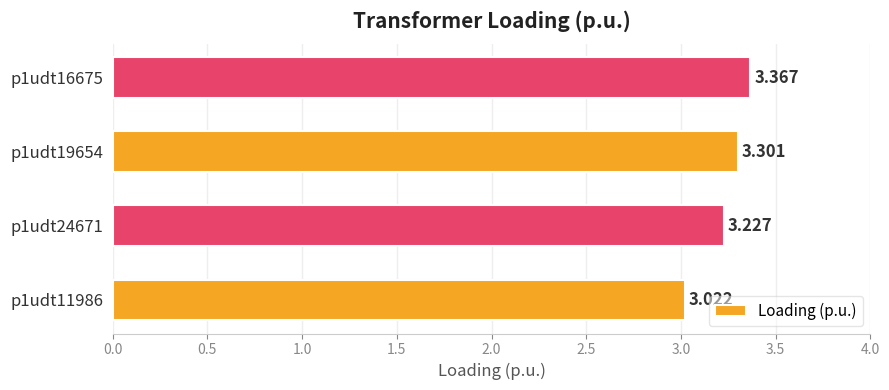

How many distinct data groups are displayed?

1